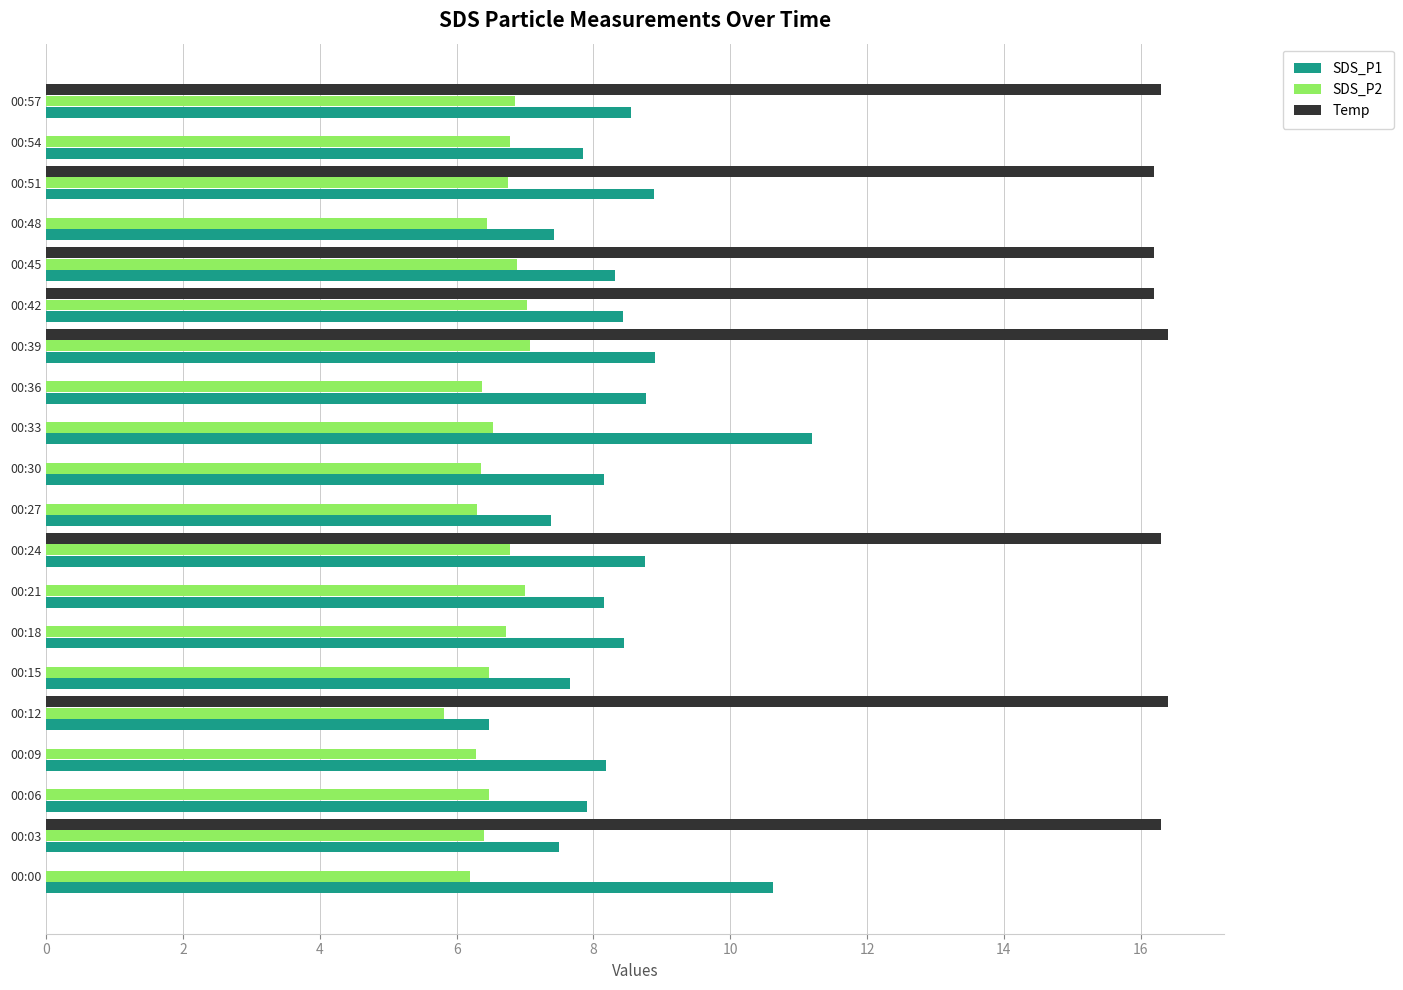

Which series has the largest total across all categories?

SDS_P1